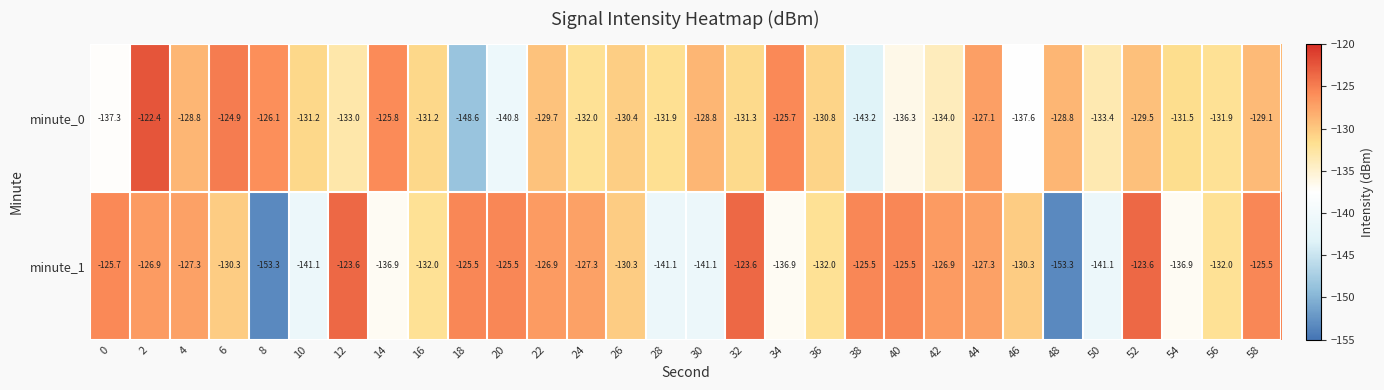

Between 26 and 44, which series saw the biggest shift?

minute_0